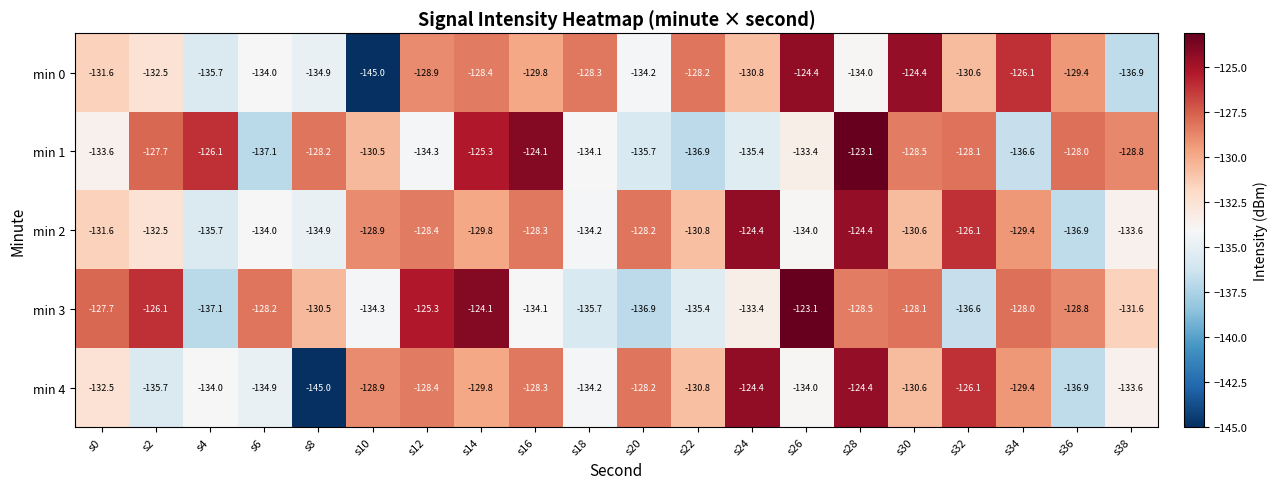

Is the value of min 1 at s38 greater than the value of min 4 at s36?

Yes